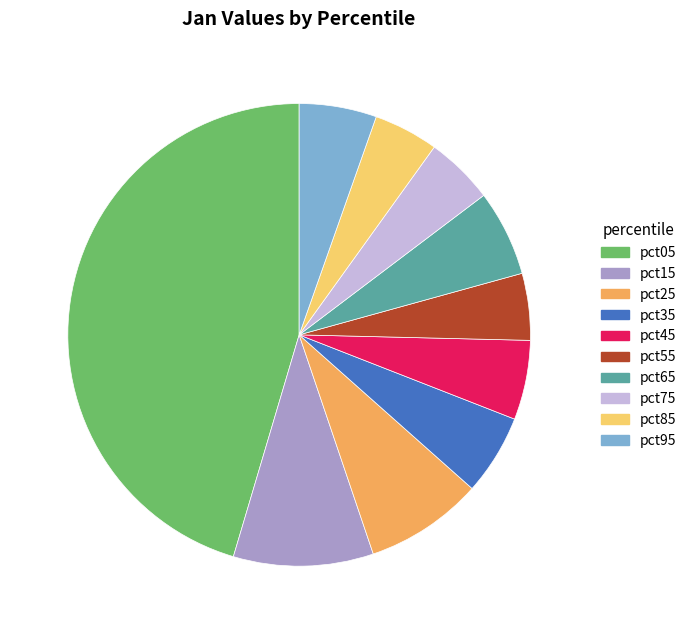

Between pct55 and pct15, which is larger?

pct15